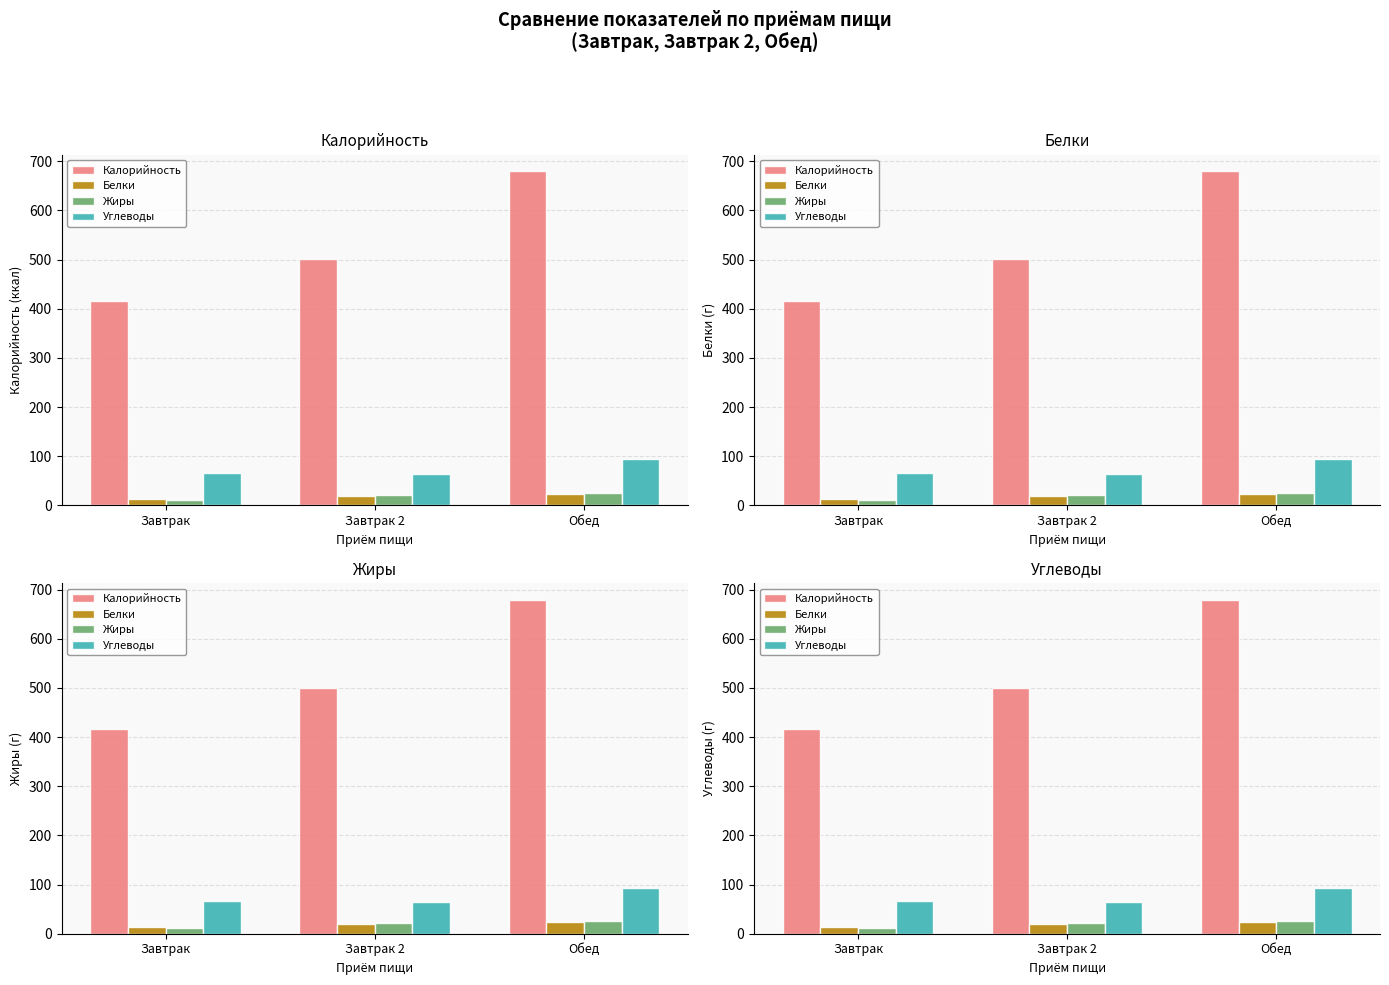

Which series has the widest spread of values?

Калорийность